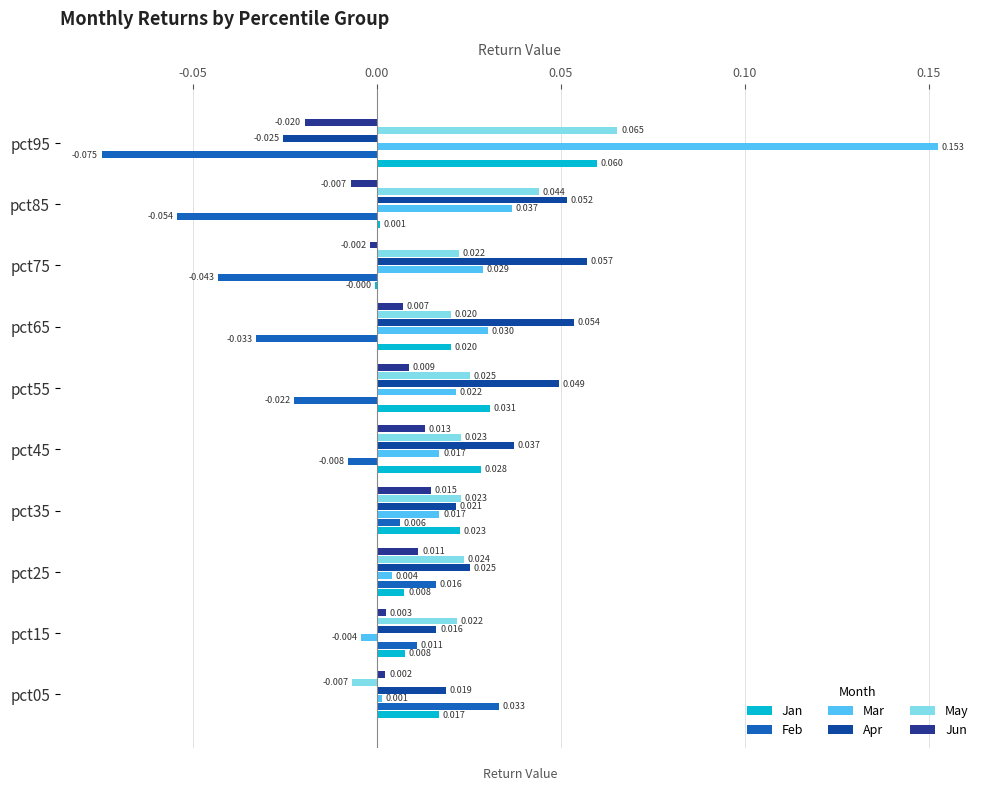

How many categories are shown in the chart?

10